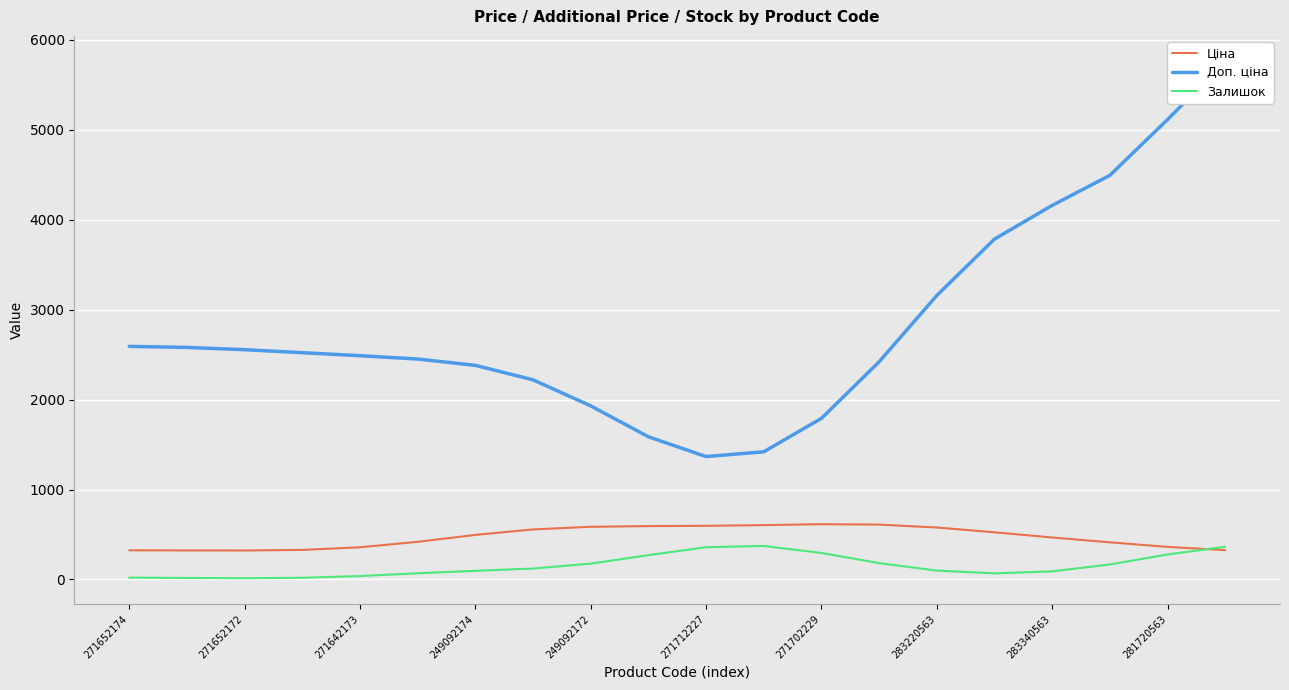

The value of Ціна at 271712227 is 596.5. True or false?

True